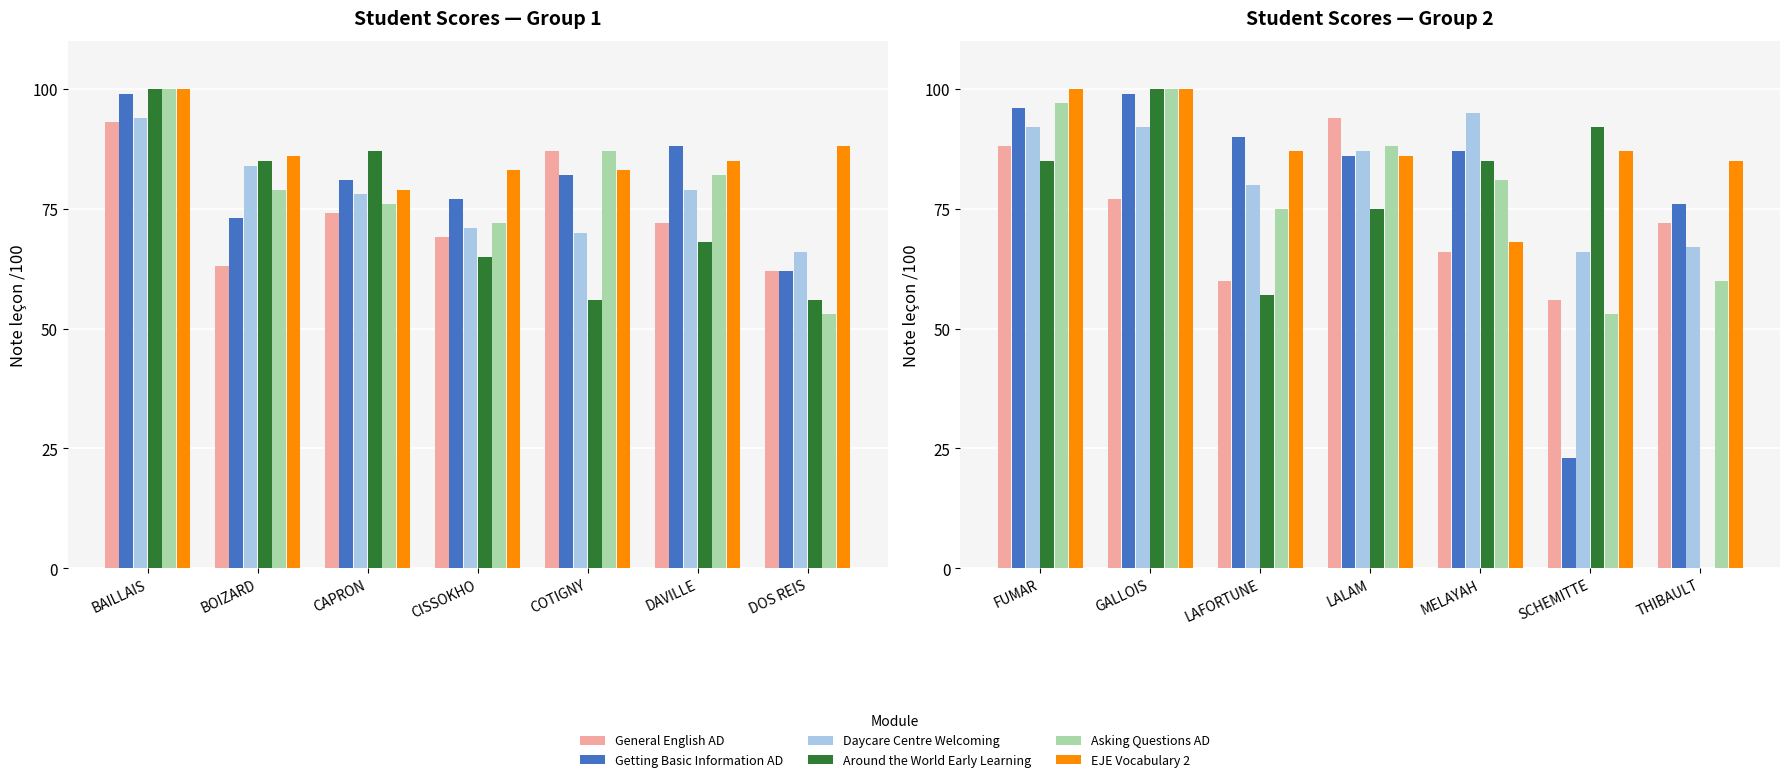

The value of Asking Questions AD at THIBAULT is 78. True or false?

False